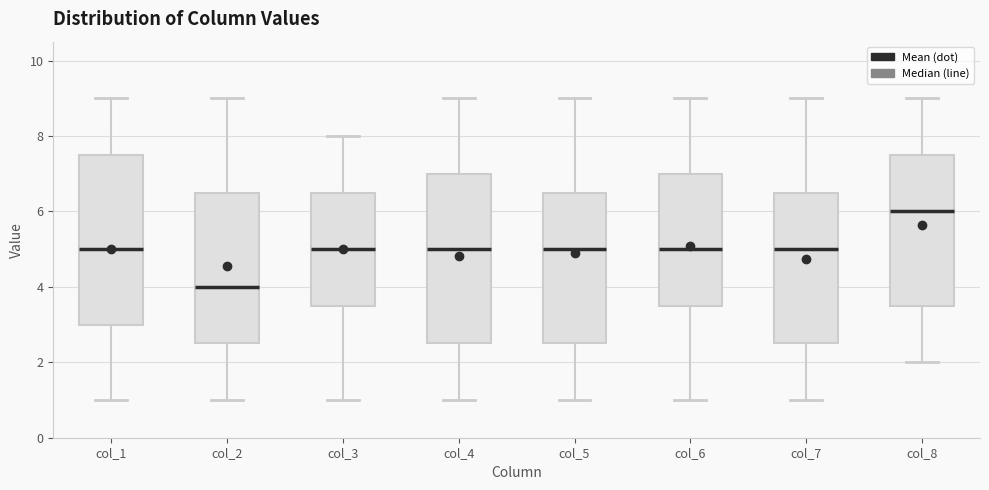

Reading left to right, read every box against the y-axis: the position of its median line, the range the box covers, and the ends of its whiskers. The values are not printed on the chart, so give them approximately, as read against the axis.

col_1: median 5.0, box 3.0 to 7.6, whiskers 1.0 to 9.0
col_2: median 4.0, box 2.6 to 6.6, whiskers 1.0 to 9.0
col_3: median 5.0, box 3.6 to 6.6, whiskers 1.0 to 8.0
col_4: median 5.0, box 2.6 to 7.0, whiskers 1.0 to 9.0
col_5: median 5.0, box 2.6 to 6.6, whiskers 1.0 to 9.0
col_6: median 5.0, box 3.6 to 7.0, whiskers 1.0 to 9.0
col_7: median 5.0, box 2.6 to 6.6, whiskers 1.0 to 9.0
col_8: median 6.0, box 3.6 to 7.6, whiskers 2.0 to 9.0